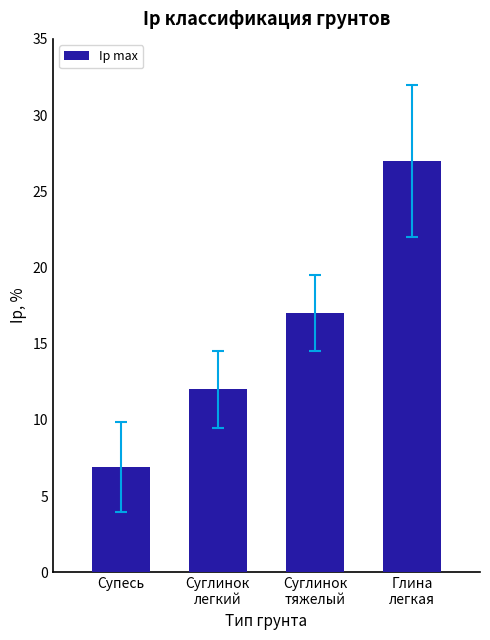

Between Суглинок
тяжелый and Суглинок
легкий, which is larger?

Суглинок
тяжелый